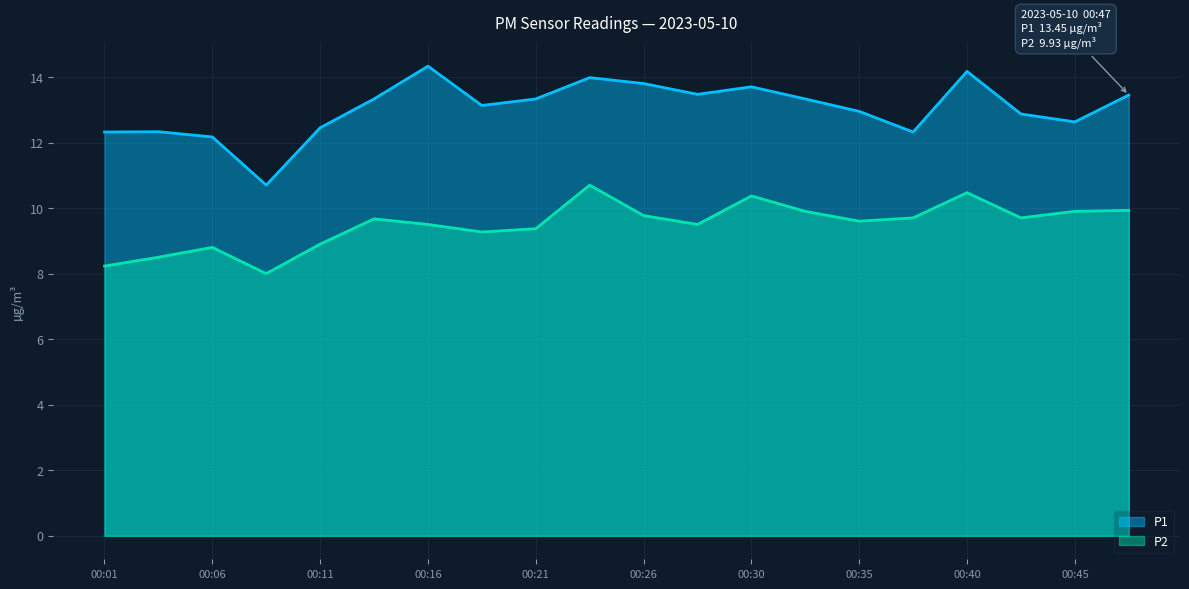

True or false: P2 has a value of 2.1 at 00:11.

False